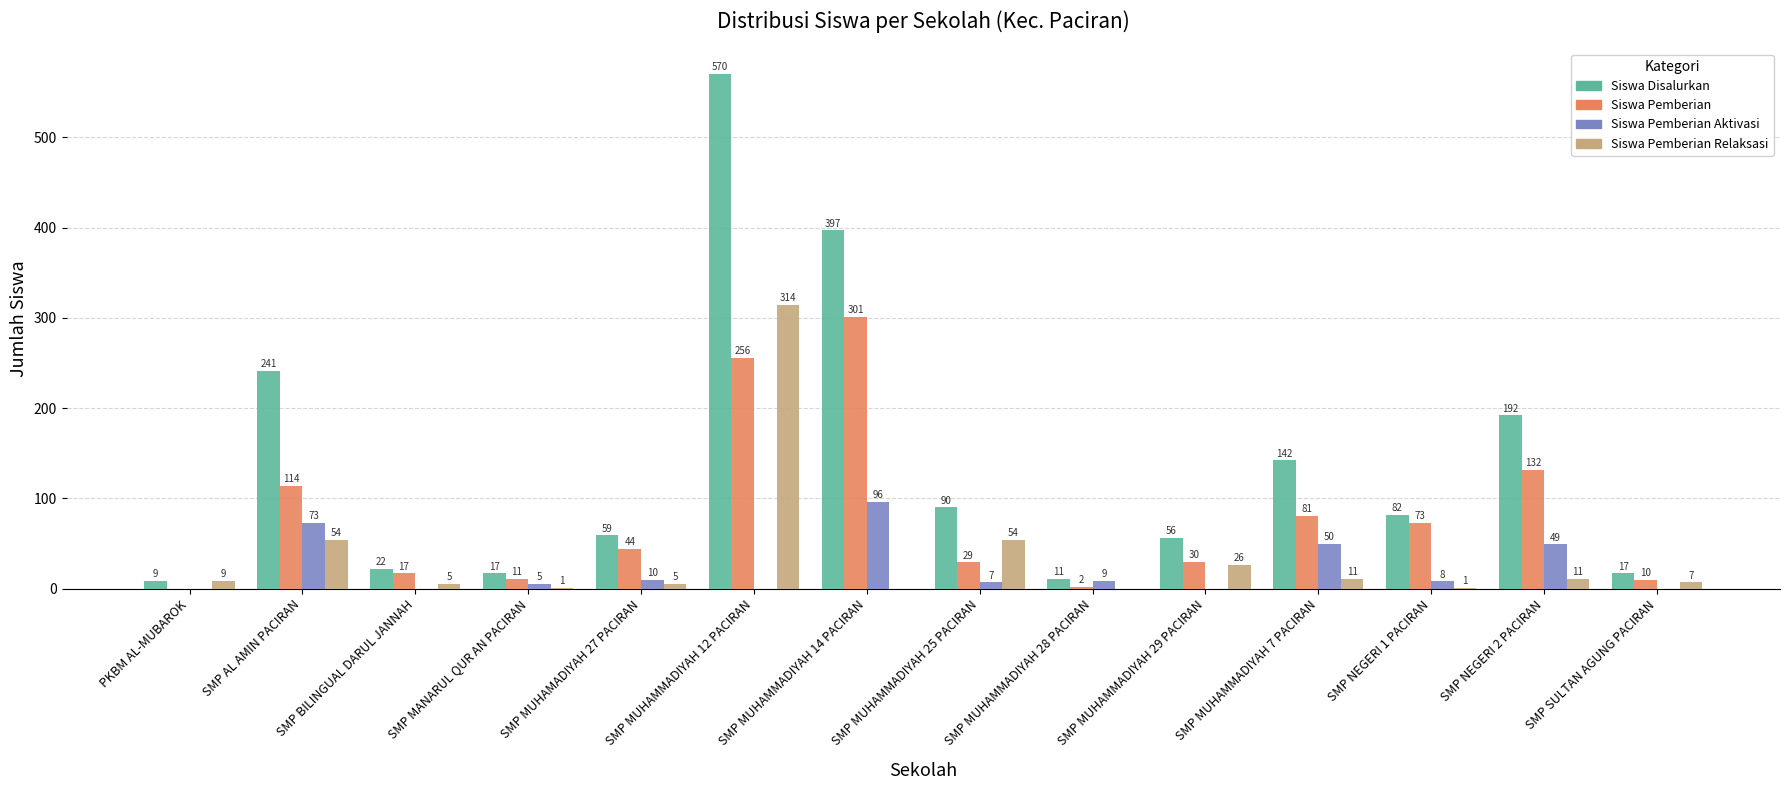

Is the value of Siswa Pemberian at SMP BILINGUAL DARUL JANNAH greater than the value of Siswa Pemberian Aktivasi at SMP AL AMIN PACIRAN?

No